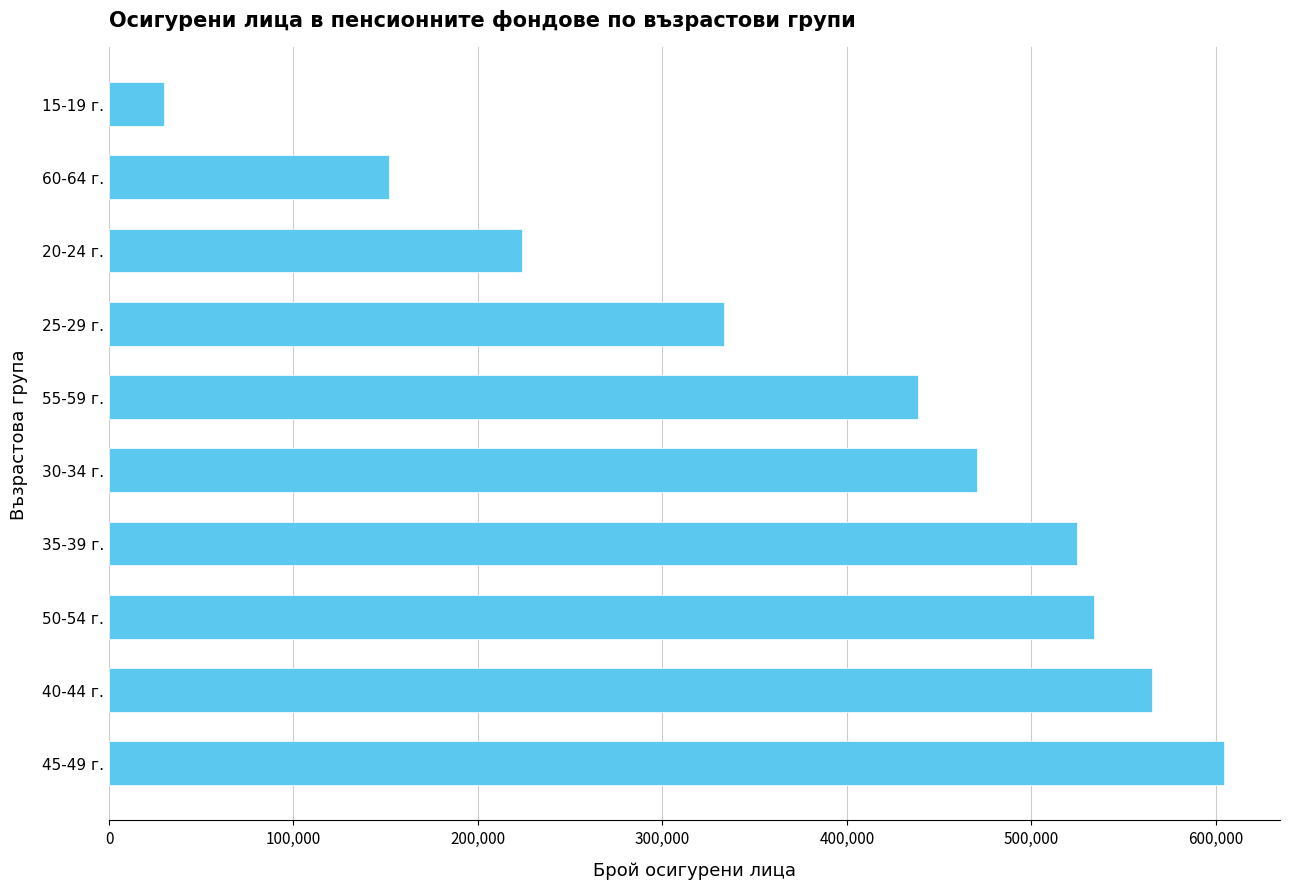

The value at 40-44 г. is 246562. True or false?

False